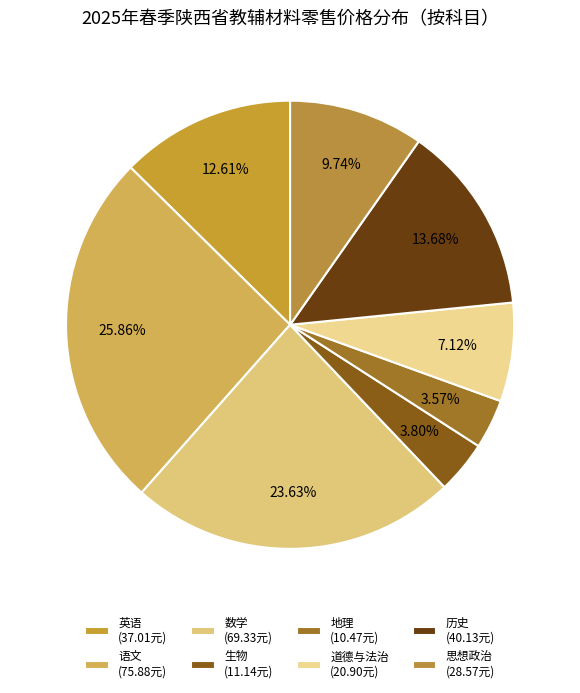

Is there a majority slice in this chart?

No